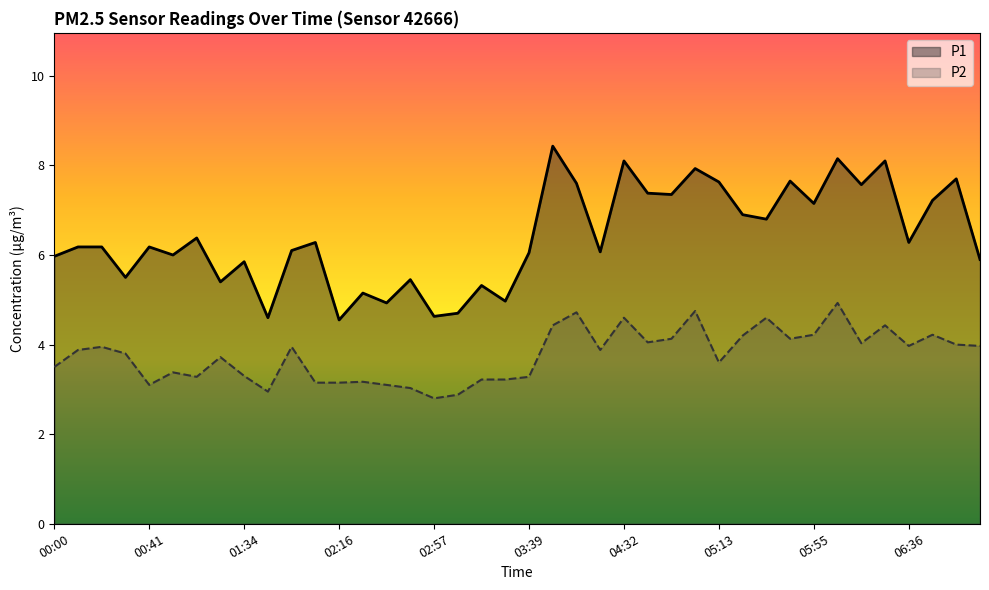

What is the total value across all series at 03:08?

7.6